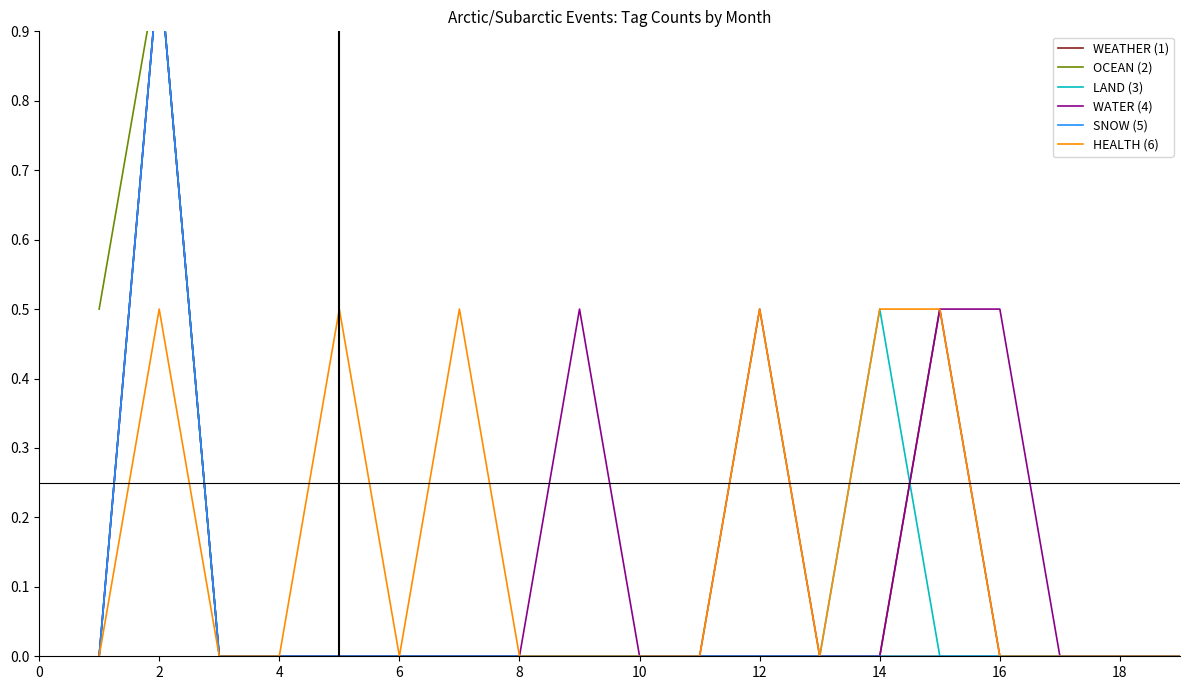

Rank the series by their maximum value, from highest to lowest.

WEATHER (1), OCEAN (2), LAND (3), WATER (4), SNOW (5), HEALTH (6)